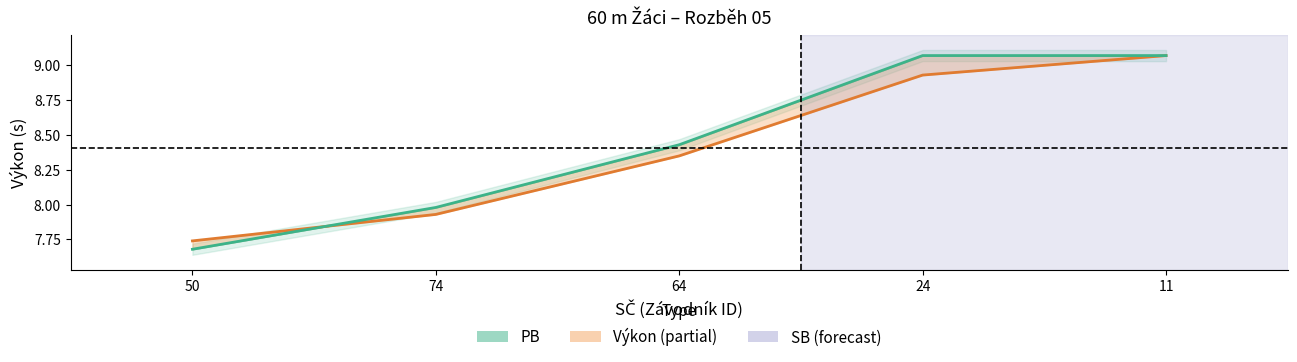

At which category is the sum across all series the highest?

11